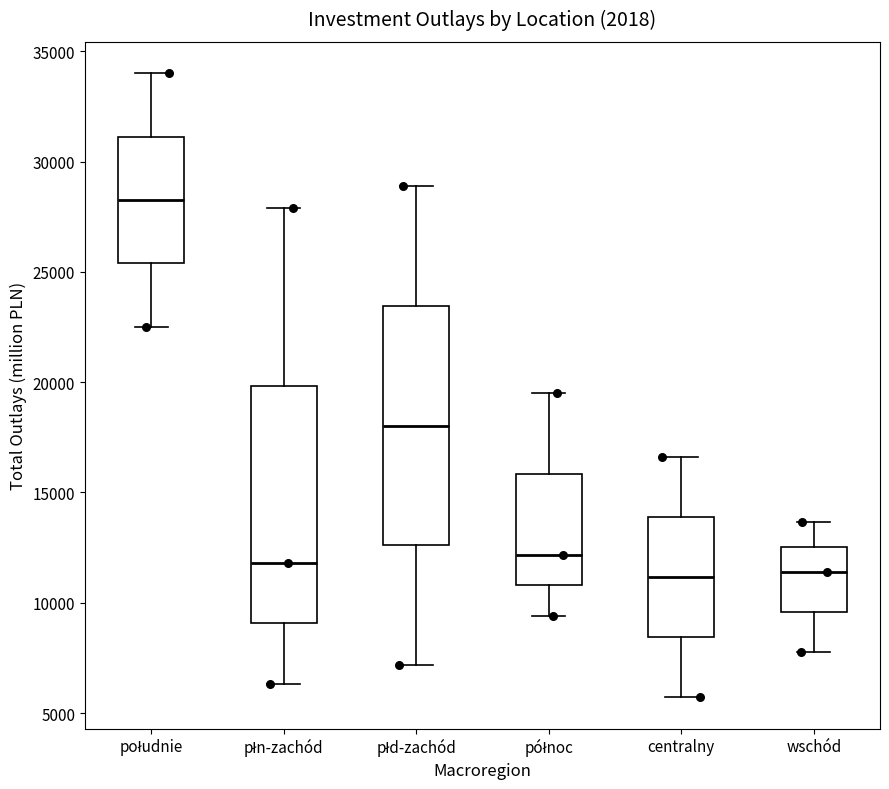

Reading left to right, transcribe this box plot: for each box, give where its median line is, the range the box spans, and where its two whiskers end, as read against the y-axis. The values are not printed on the chart, so give them approximately, as read against the axis.

południe: median 28500, box 25500 to 31000, whiskers 22500 to 34000
płn-zachód: median 12000, box 9000 to 20000, whiskers 6500 to 28000
płd-zachód: median 18000, box 12500 to 23500, whiskers 7000 to 29000
północ: median 12000, box 11000 to 16000, whiskers 9500 to 19500
centralny: median 11000, box 8500 to 14000, whiskers 5500 to 16500
wschód: median 11500, box 9500 to 12500, whiskers 8000 to 13500